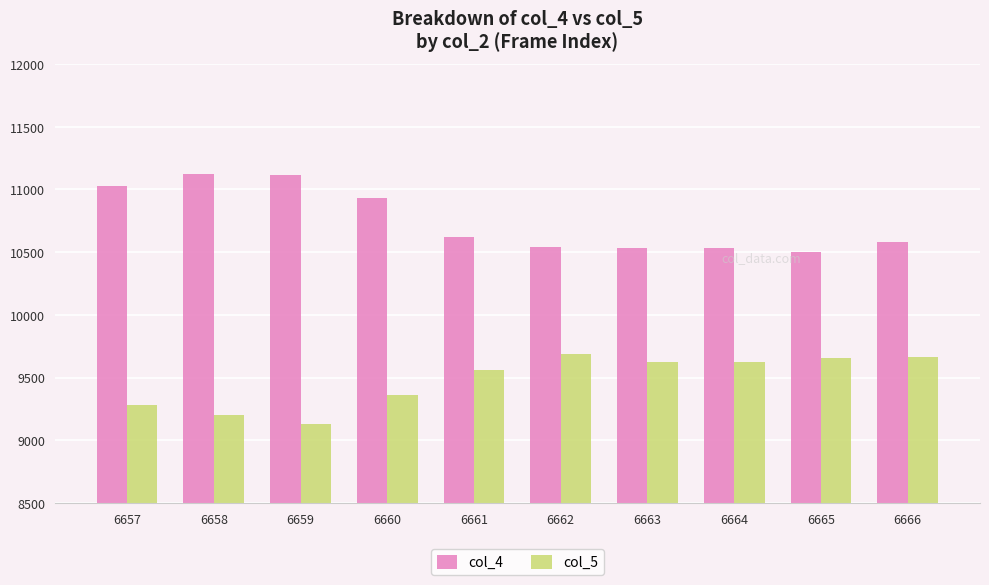

What is the sum of the col_5 values at 6661 and 6666?

19220